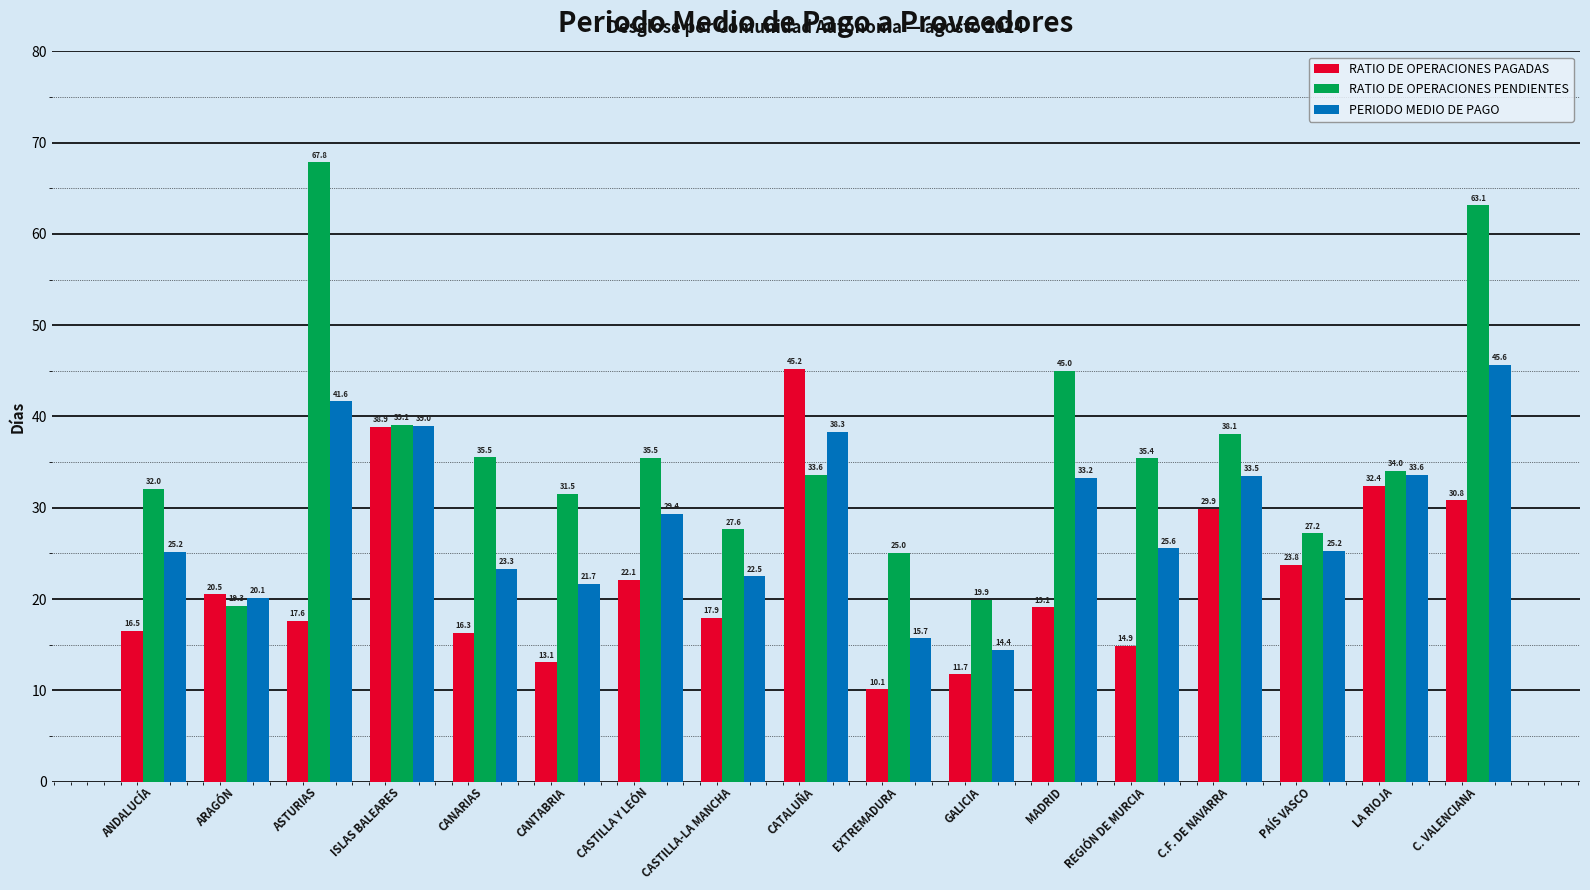

What value does the RATIO DE OPERACIONES PAGADAS series have at REGIÓN DE MURCIA?

14.9